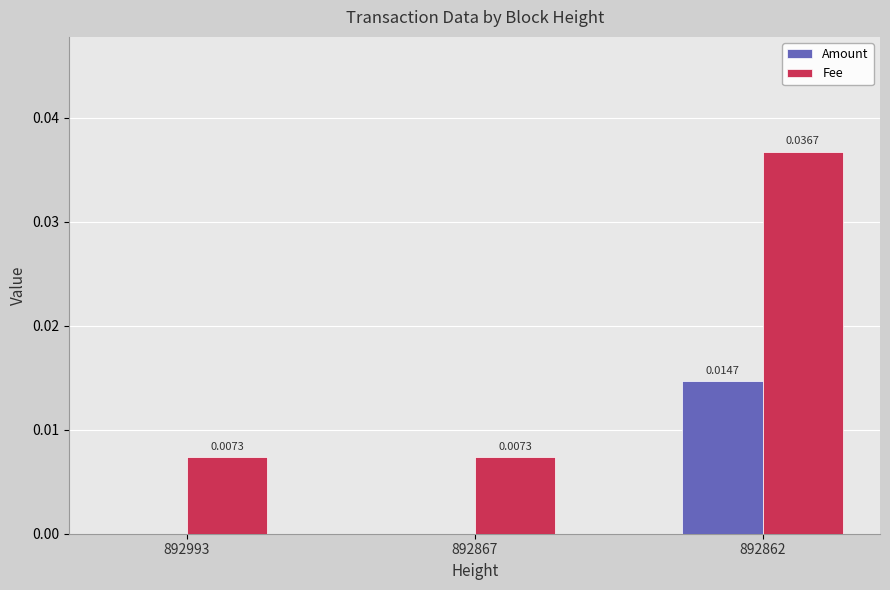

The value of Fee at 892993 is 0.0. True or false?

True